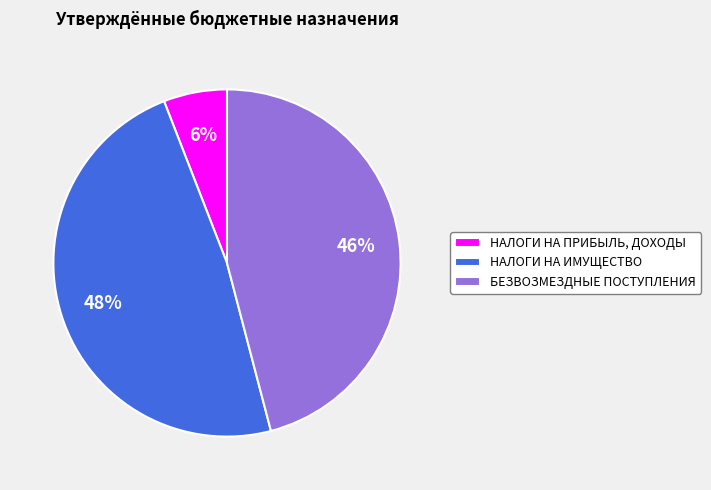

To the nearest percent, what percentage of the pie is НАЛОГИ НА ПРИБЫЛЬ, ДОХОДЫ?

6%